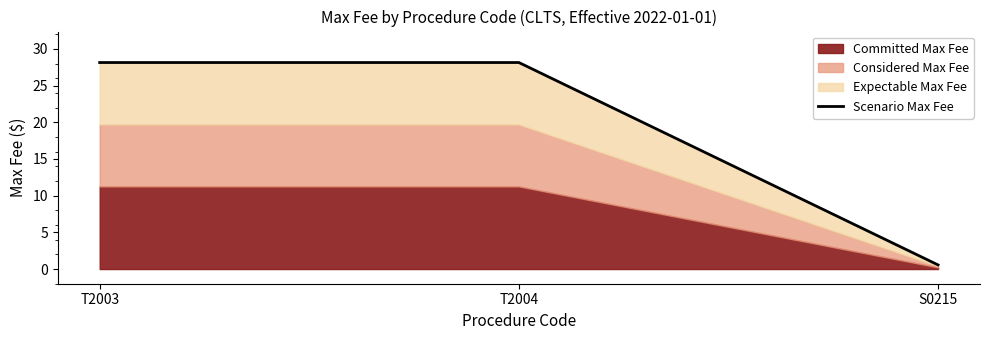

Rank the categories by value from lowest to highest.

S0215, T2003, T2004